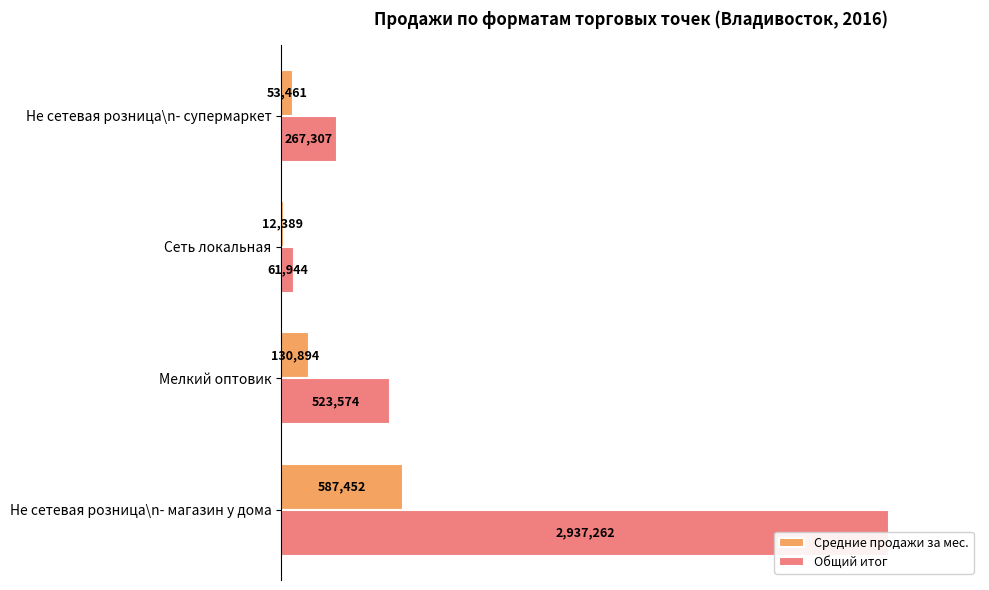

True or false: Общий итог has a value of 14.9 at Не сетевая розница\n- супермаркет.

False